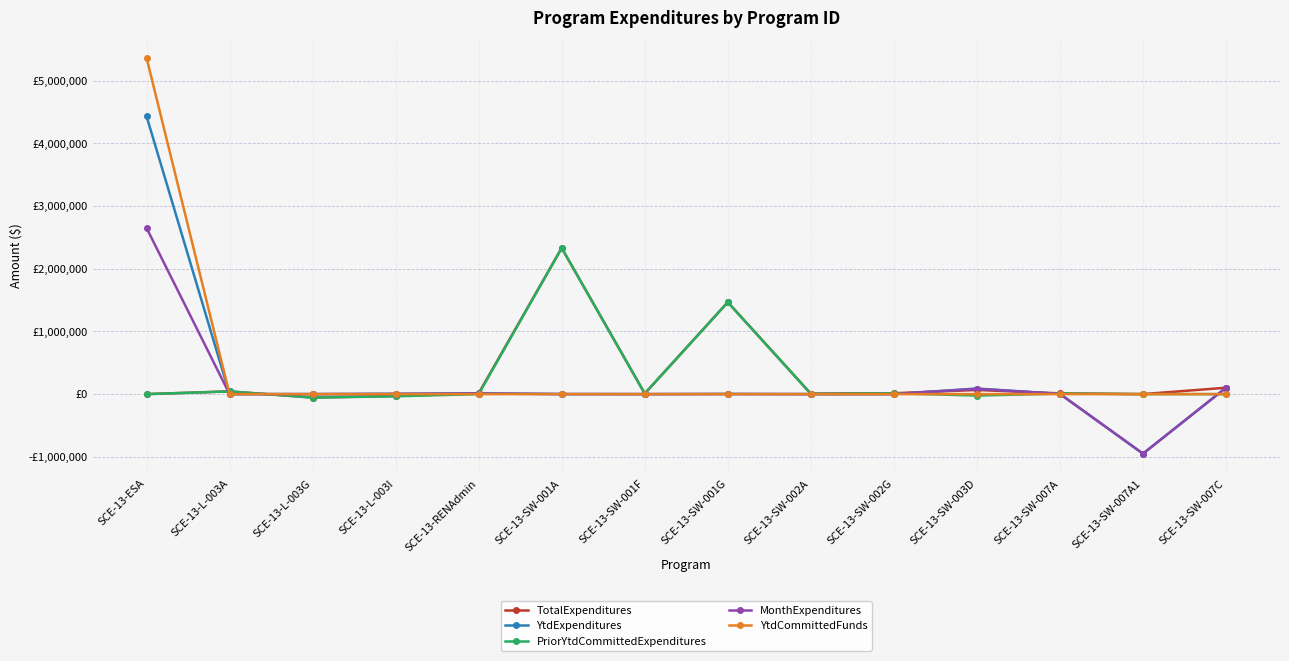

Is the value of TotalExpenditures at SCE-13-SW-003D greater than the value of YtdExpenditures at SCE-13-L-003A?

Yes